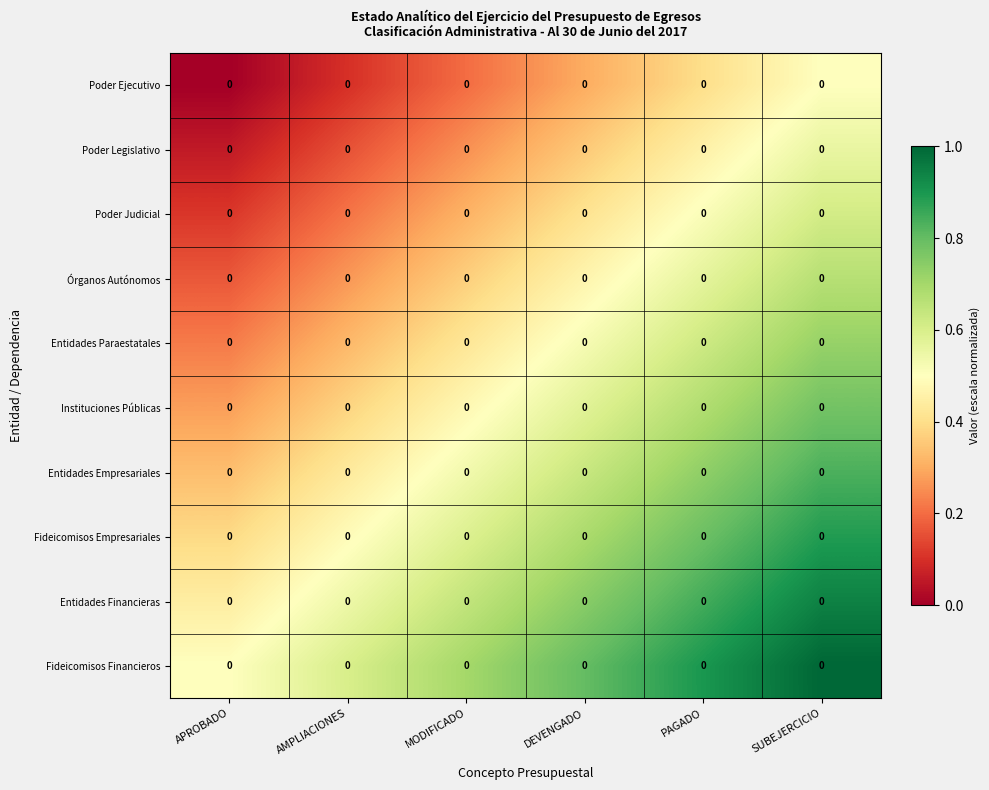

What is the difference between the highest and lowest values at AMPLIACIONES?

0.5